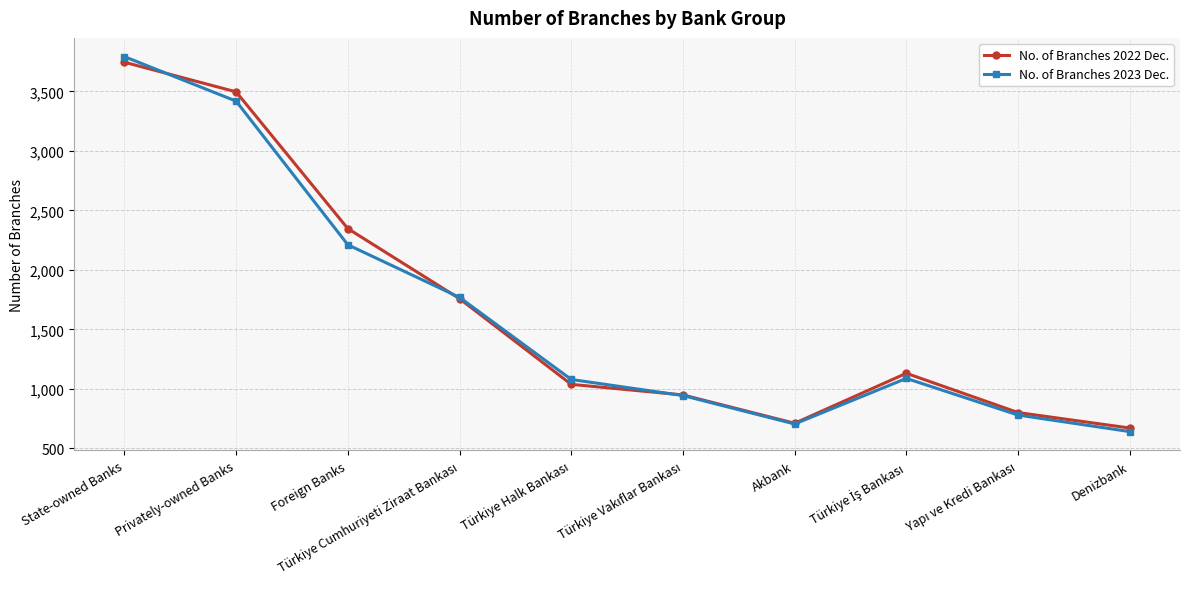

What position from the right is Akbank?

4